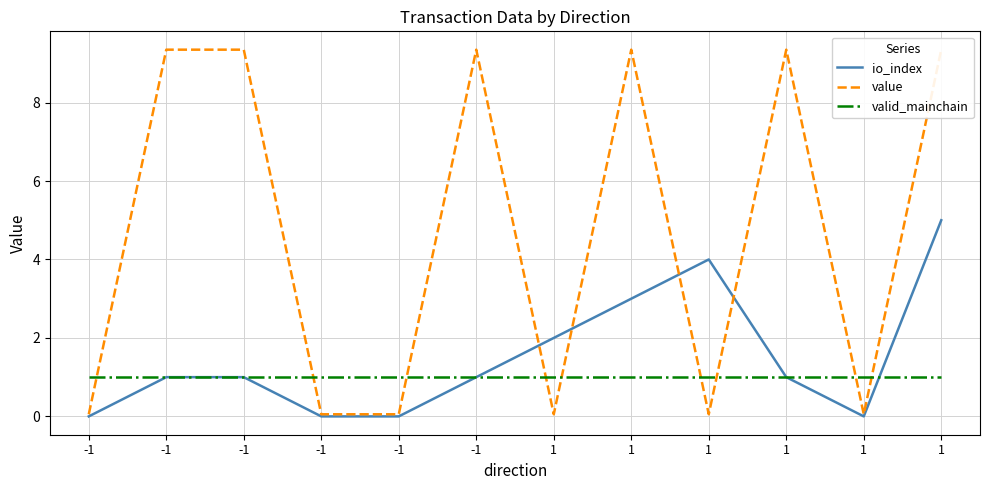

What is the average value of the value series?

4.7